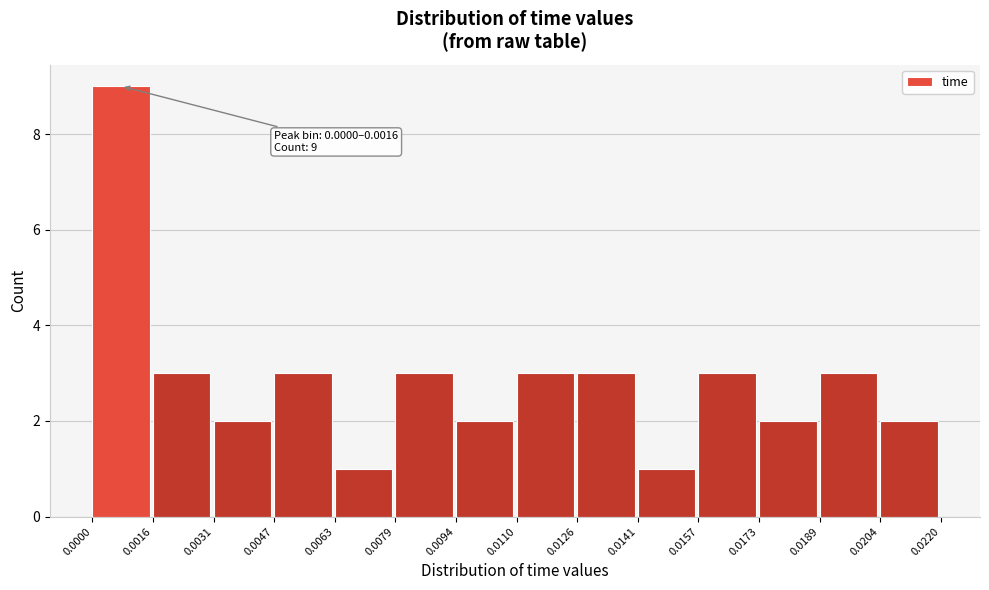

Which range on the x-axis has the tallest bar?

0.0000 to 0.0016